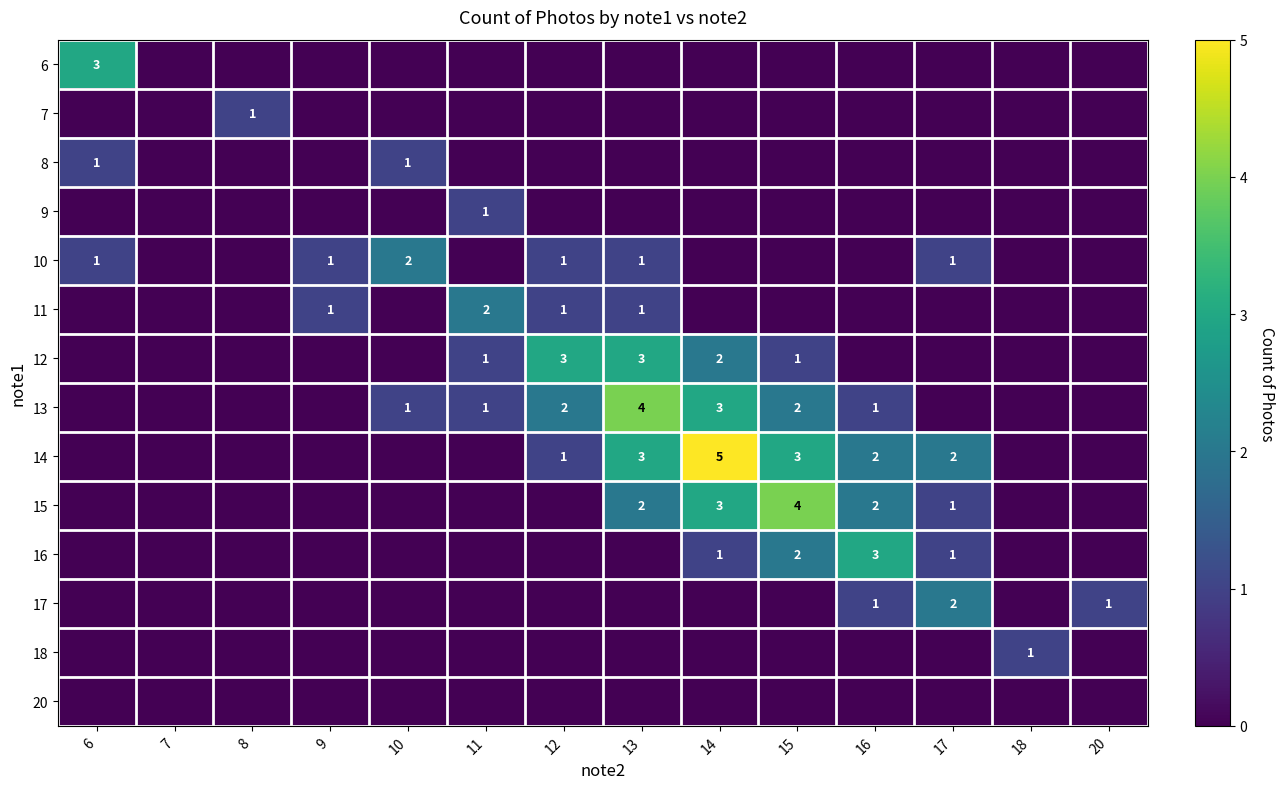

True or false: 13 has a value of 6 at 13.

False